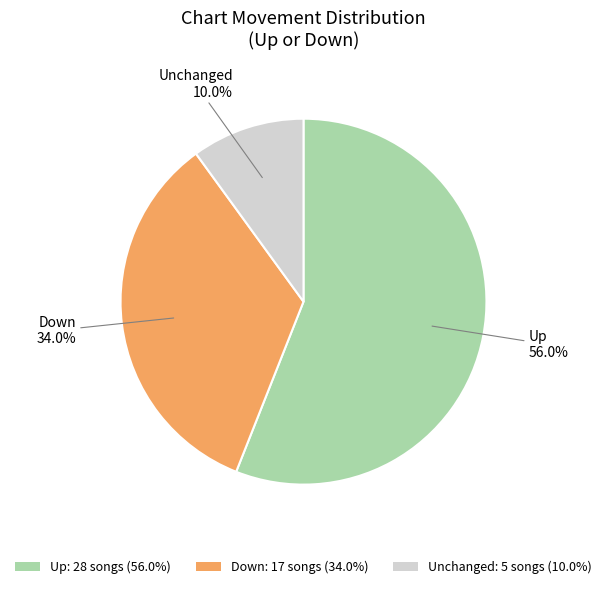

Between Down: 17 songs (34.0%) and Up: 28 songs (56.0%), which is larger?

Up: 28 songs (56.0%)